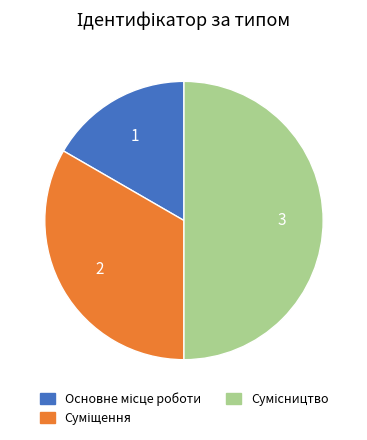

Which has a higher value, Основне місце роботи or Суміщення?

Суміщення